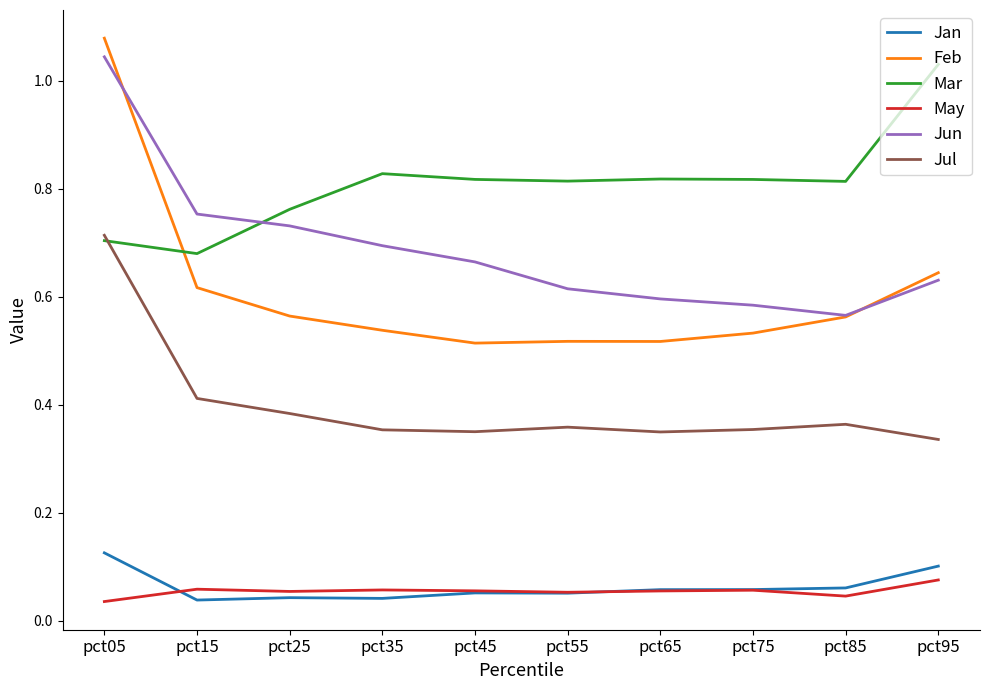

Is the value of Jul at pct25 greater than the value of May at pct15?

Yes